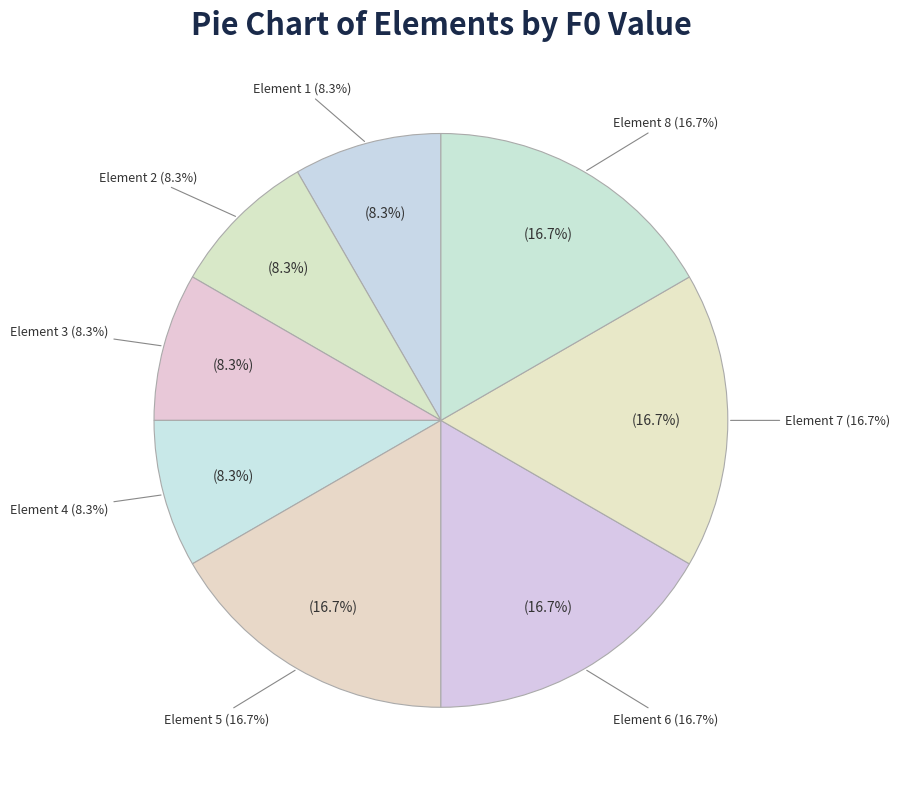

Combined, do Element 3 and Element 6 account for over 50%?

No